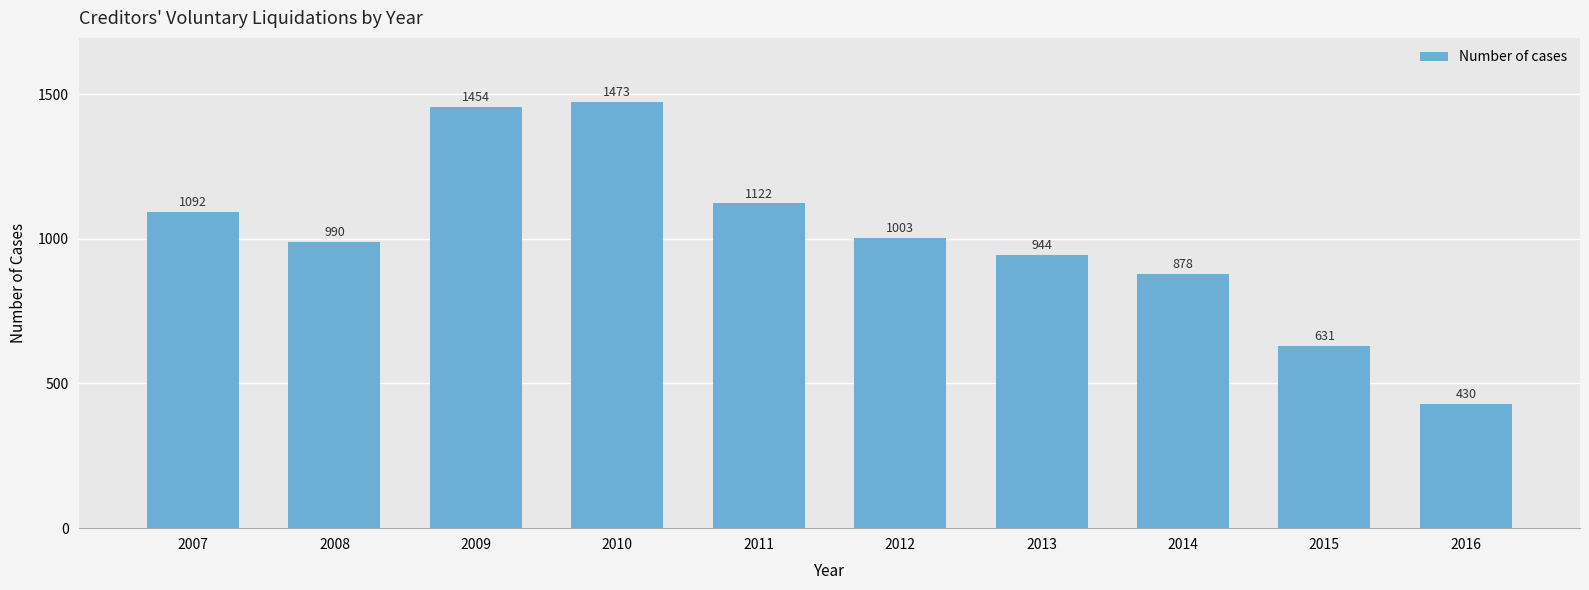

Are the bars grouped side by side (vs. stacked)?

No